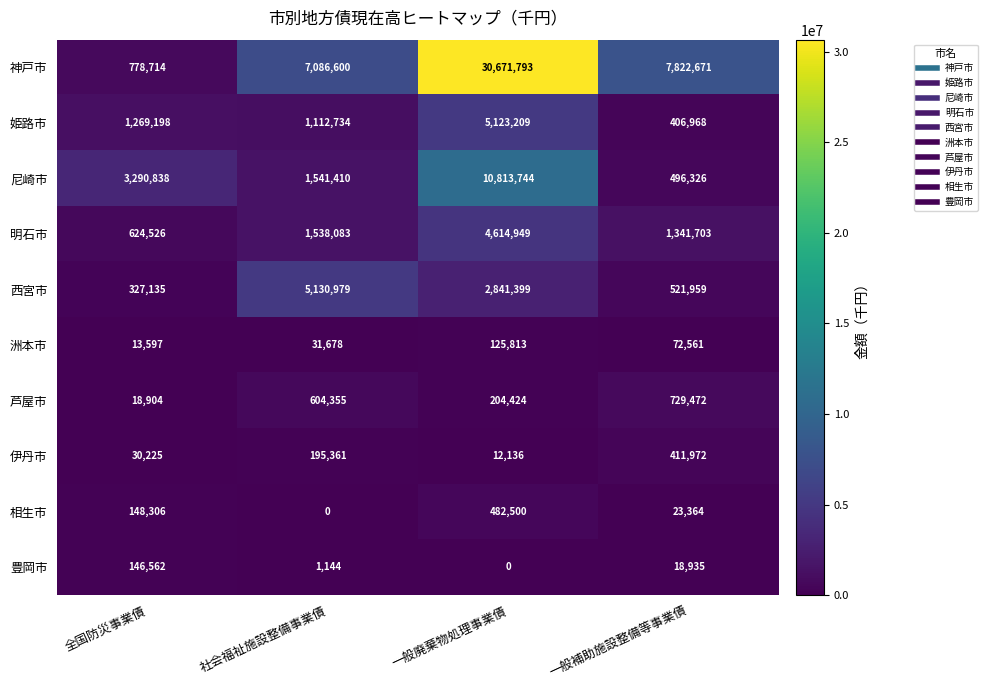

The 相生市 series shows 177803 at 社会福祉施設整備事業債. True or false?

False